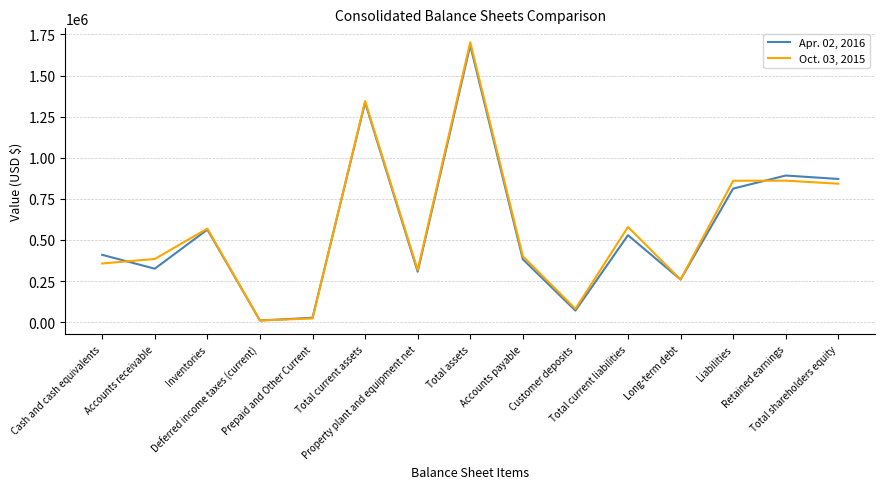

What is the difference between the second highest and second lowest values in the Apr. 02, 2016 series?

1309001